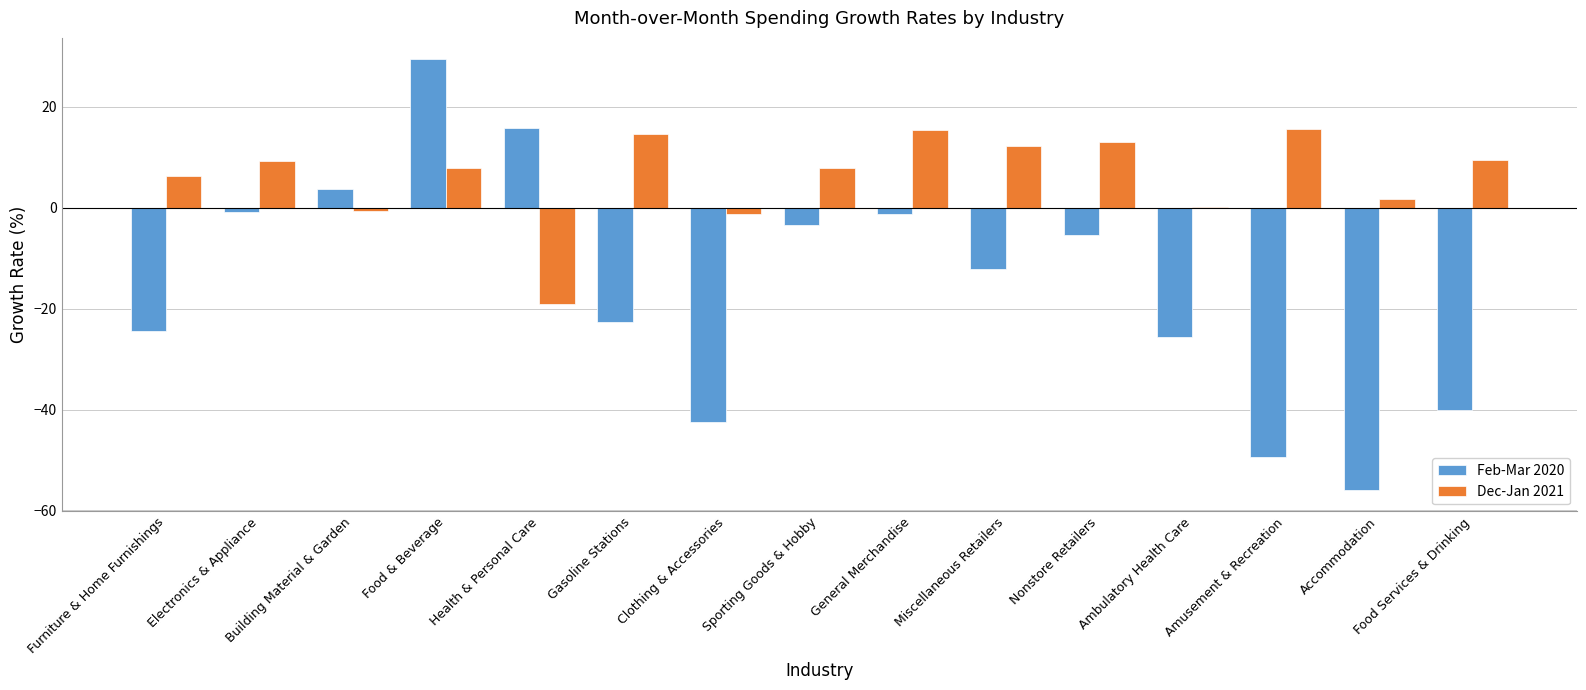

The value of Dec-Jan 2021 at Gasoline Stations is 5.1. True or false?

False